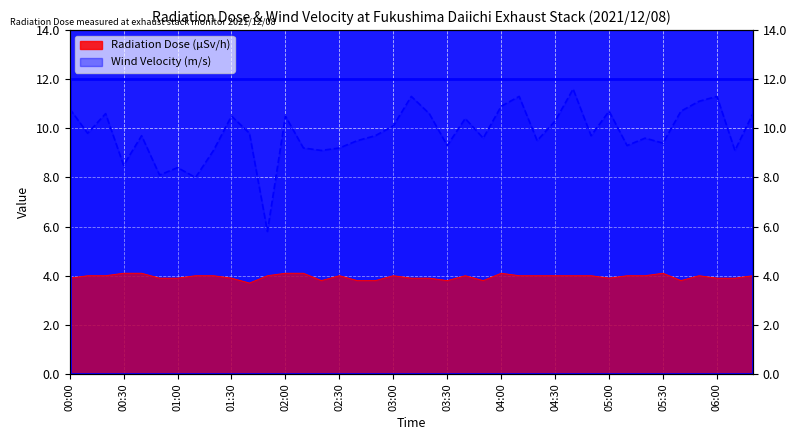

True or false: Wind Velocity (m/s) and Radiation Dose (μSv/h) cross at least once.

False